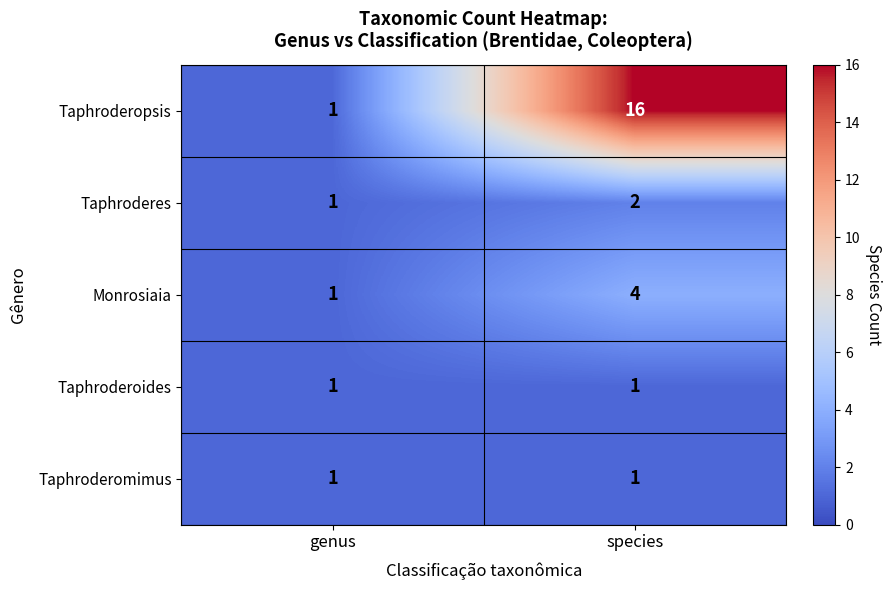

True or false: Taphroderes has a value of 2 at genus.

False